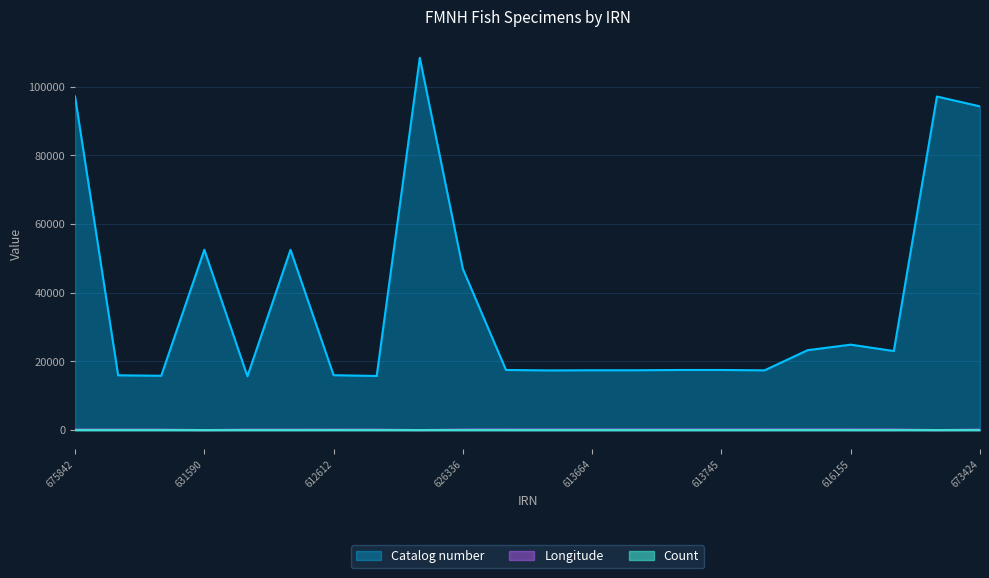

Which category has the lowest value in the Count series?

675842